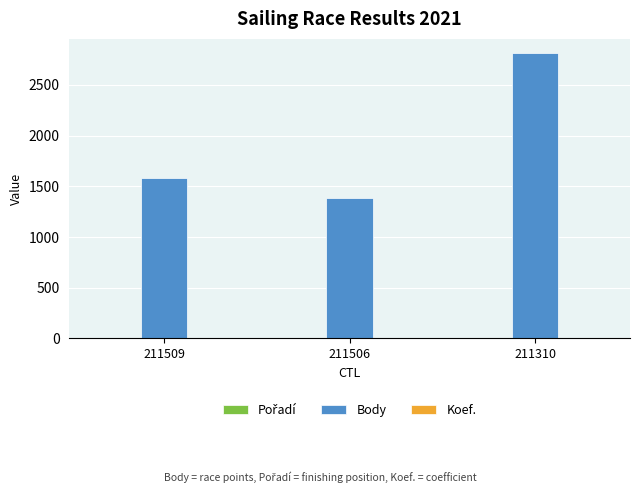

At which category is the sum across all series the highest?

211310